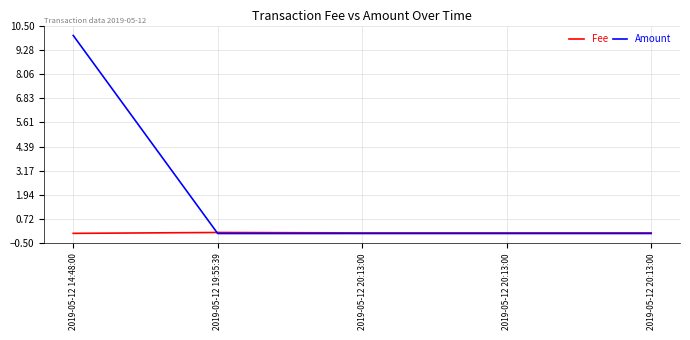

Is this an area chart (filled region under the line)?

No